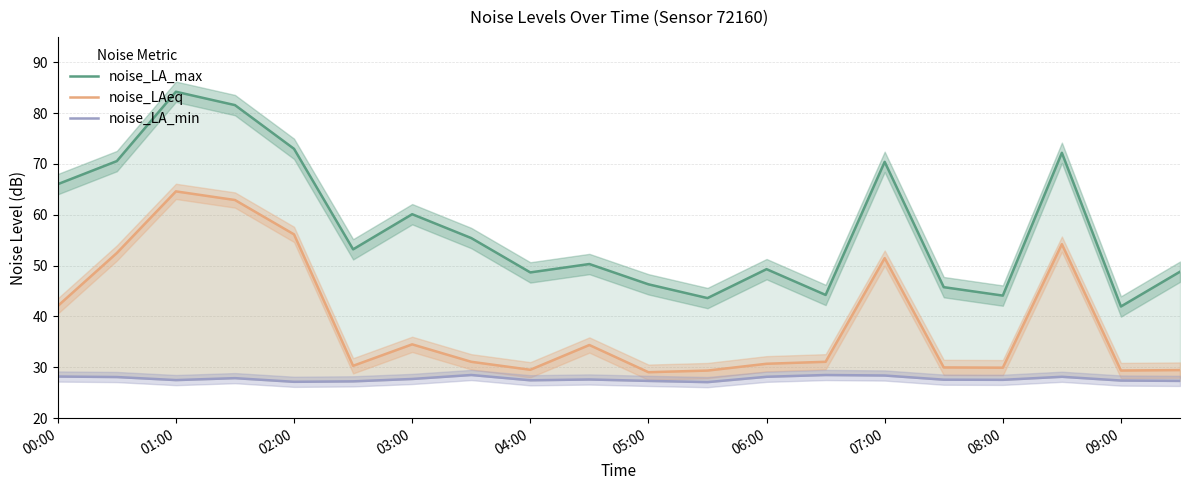

True or false: noise_LA_min has more than 2 interior local peaks.

True